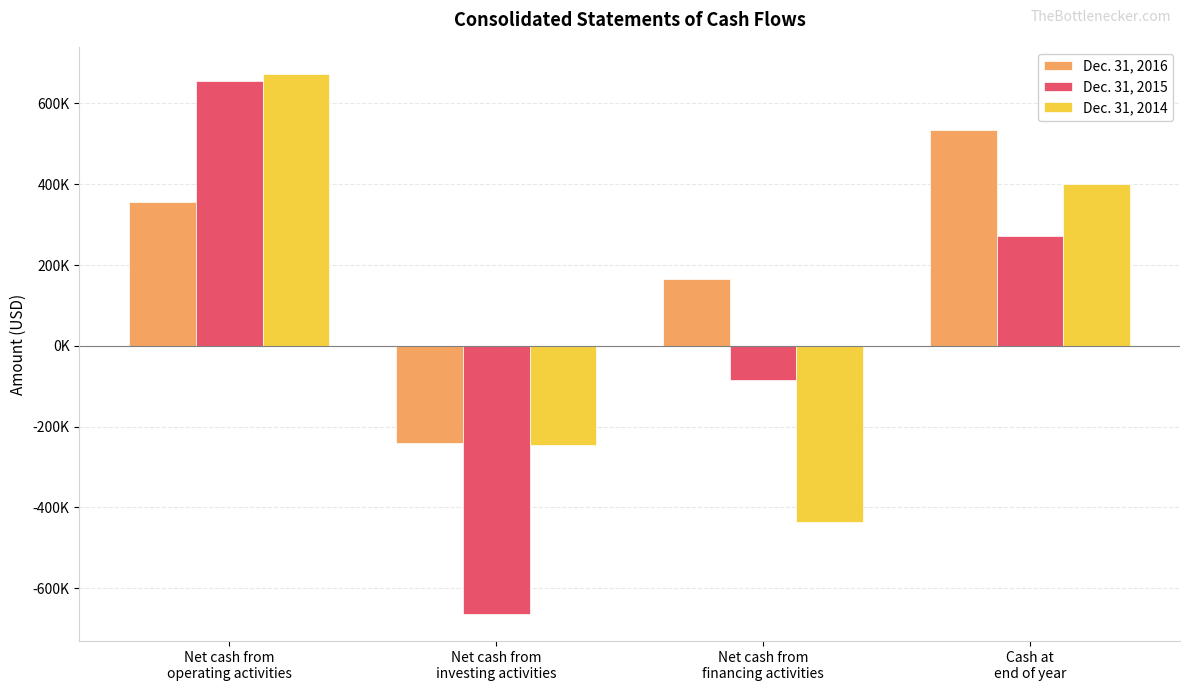

Are the bars grouped side by side (vs. stacked)?

Yes